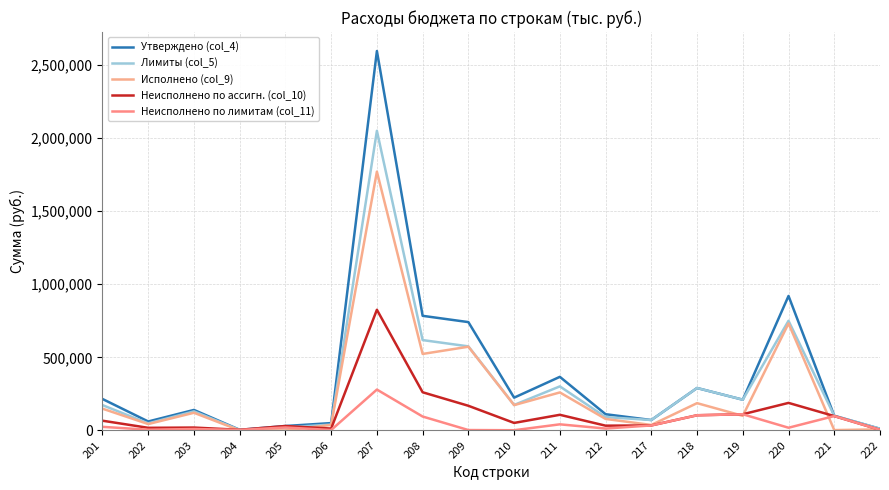

Does the chart display data point markers on the line(s)?

No